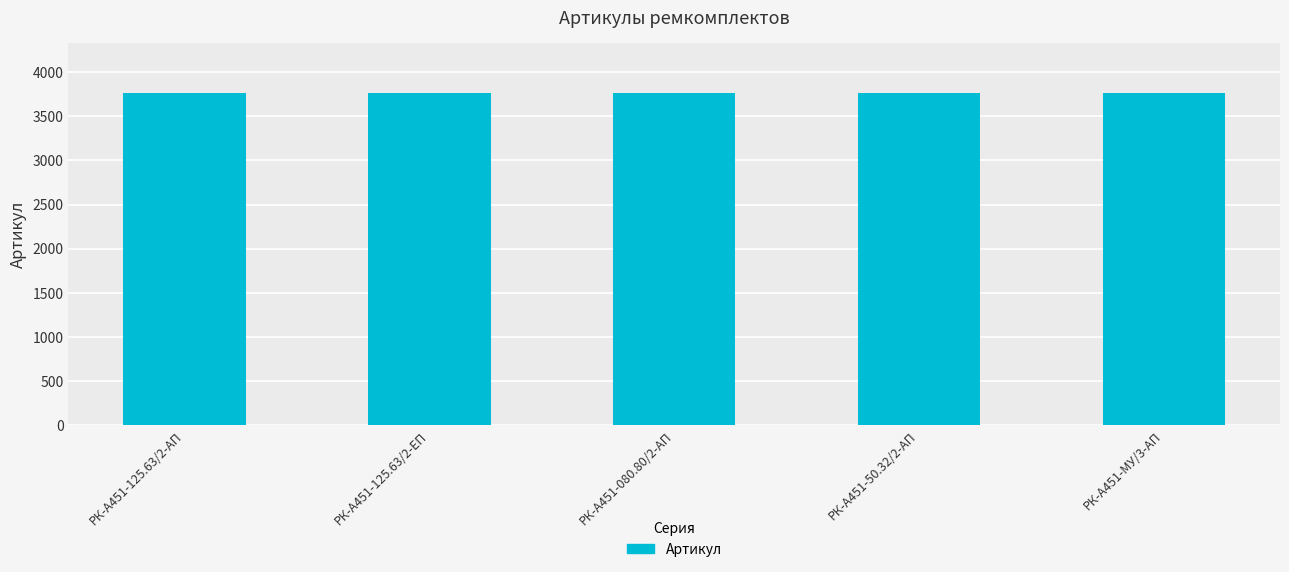

What is the sum of all values?

18820